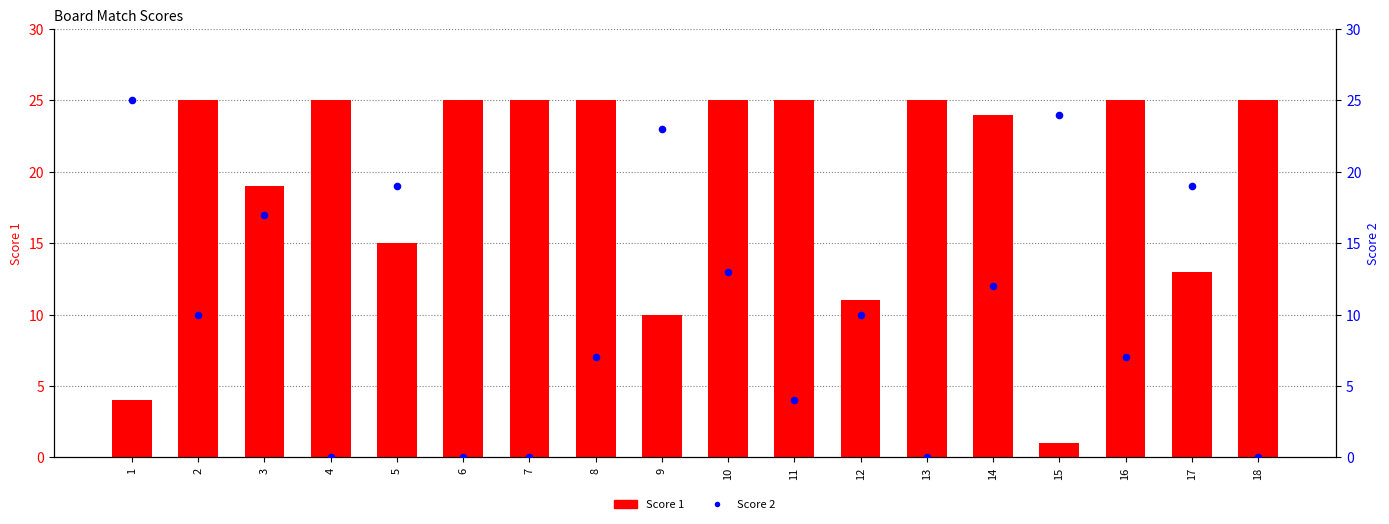

What are all the series names shown in the legend?

Score 1, Score 2